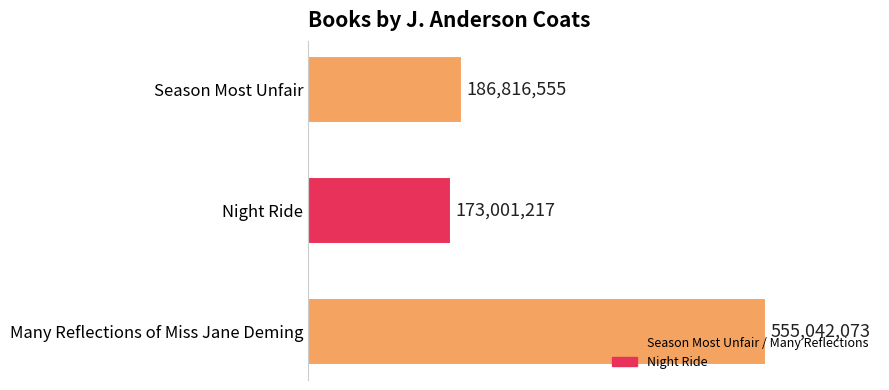

How many bars are there in total?

3